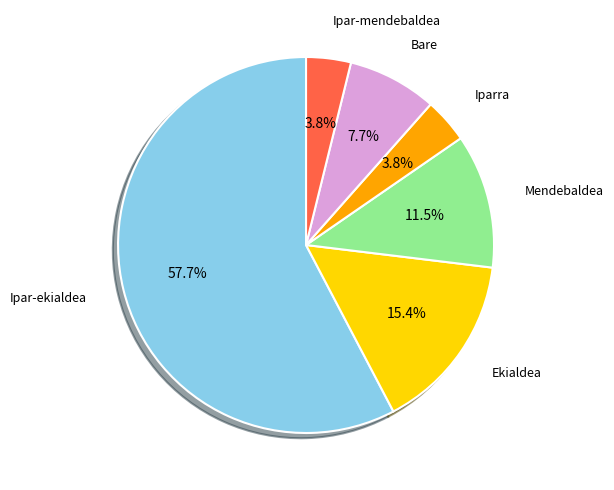

Is there a majority slice in this chart?

Yes